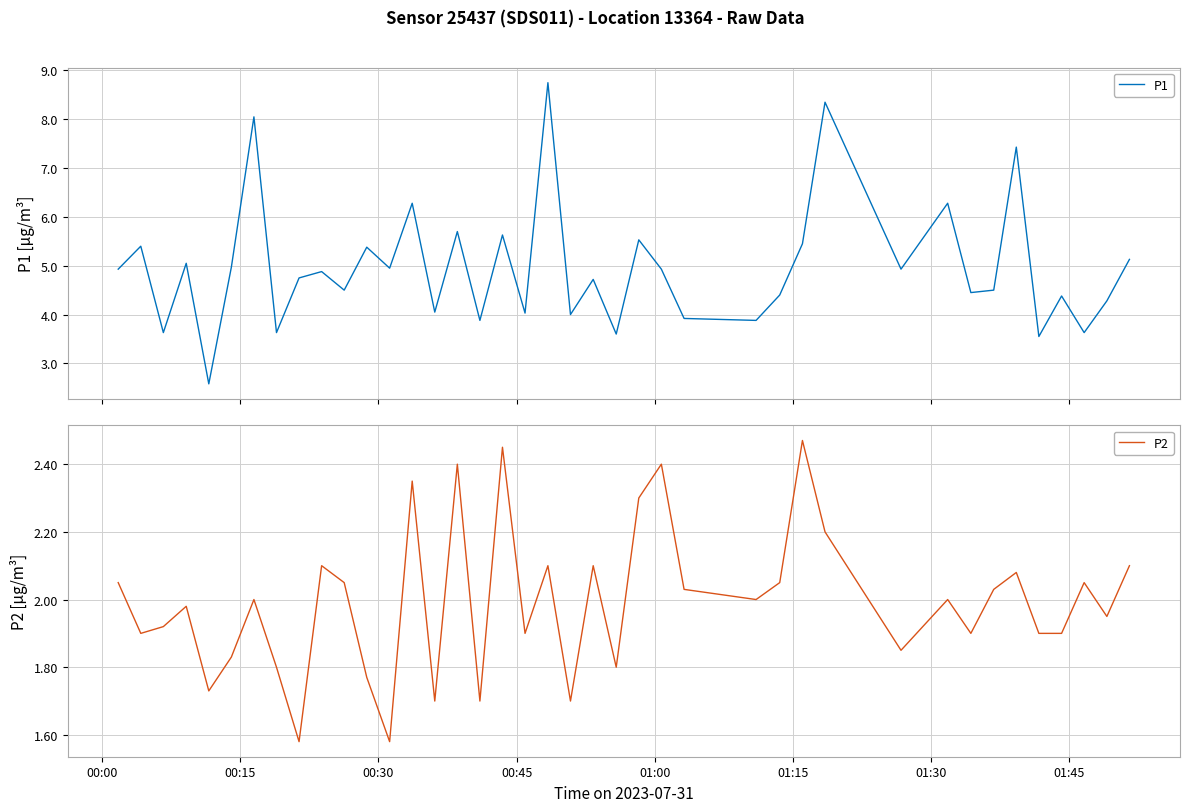

What is the difference between the maximum and minimum values in the P2 series?

0.9